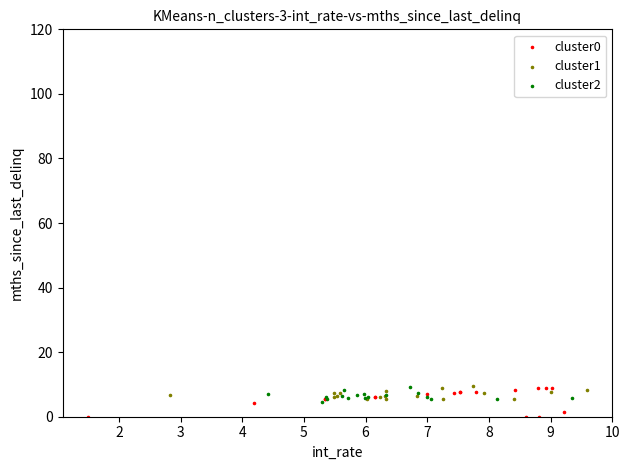

Which series has the widest spread of Y values?

cluster0